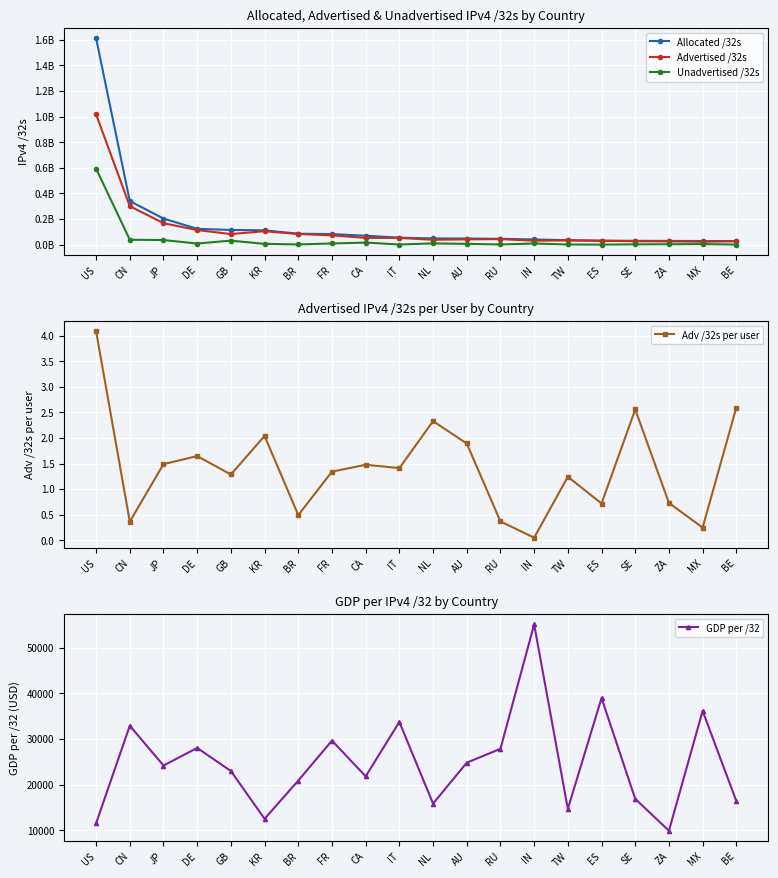

True or false: Advertised /32s and Adv /32s per user cross at least once.

False